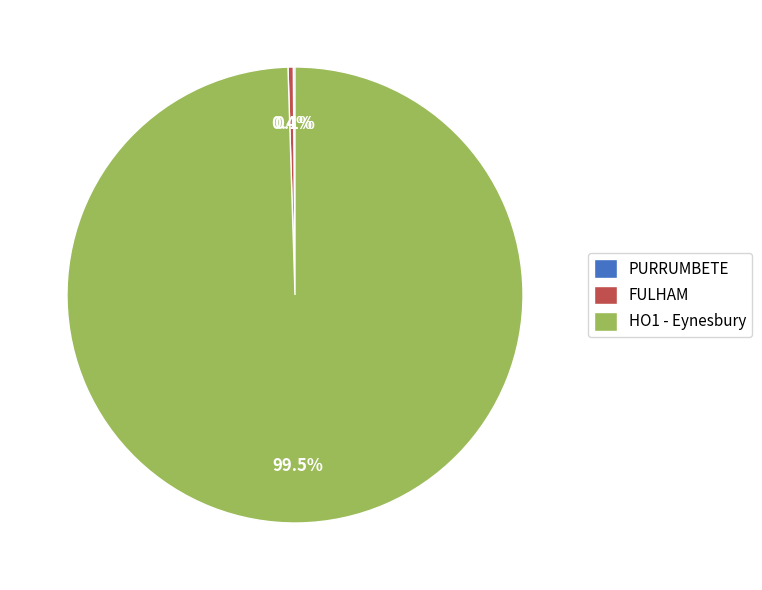

Which slice represents more than half of the pie?

HO1 - Eynesbury